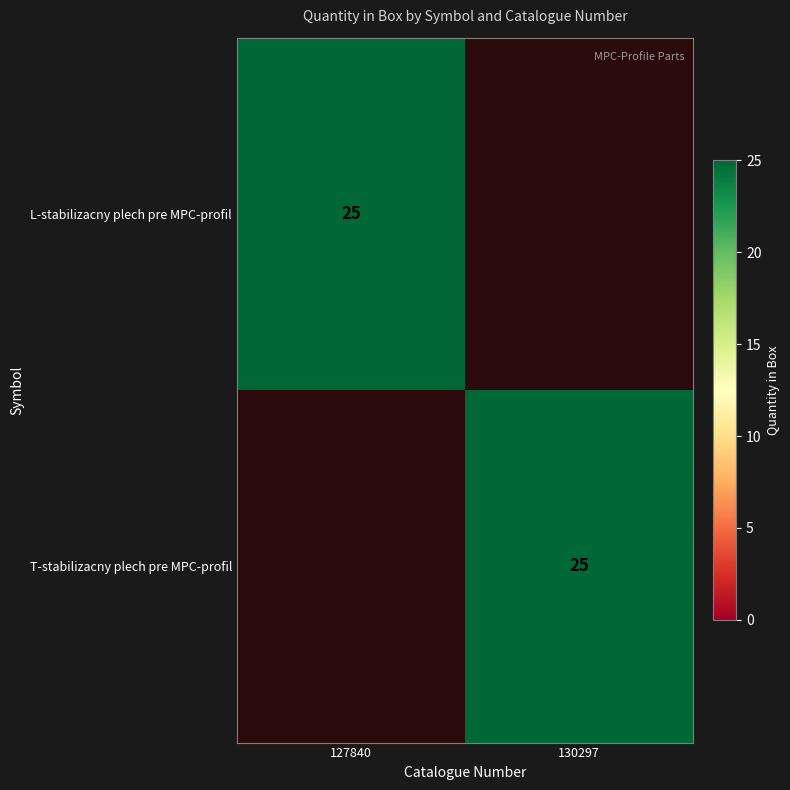

True or false: L-stabilizacny plech pre MPC-profil has a value of 44 at 127840.

False